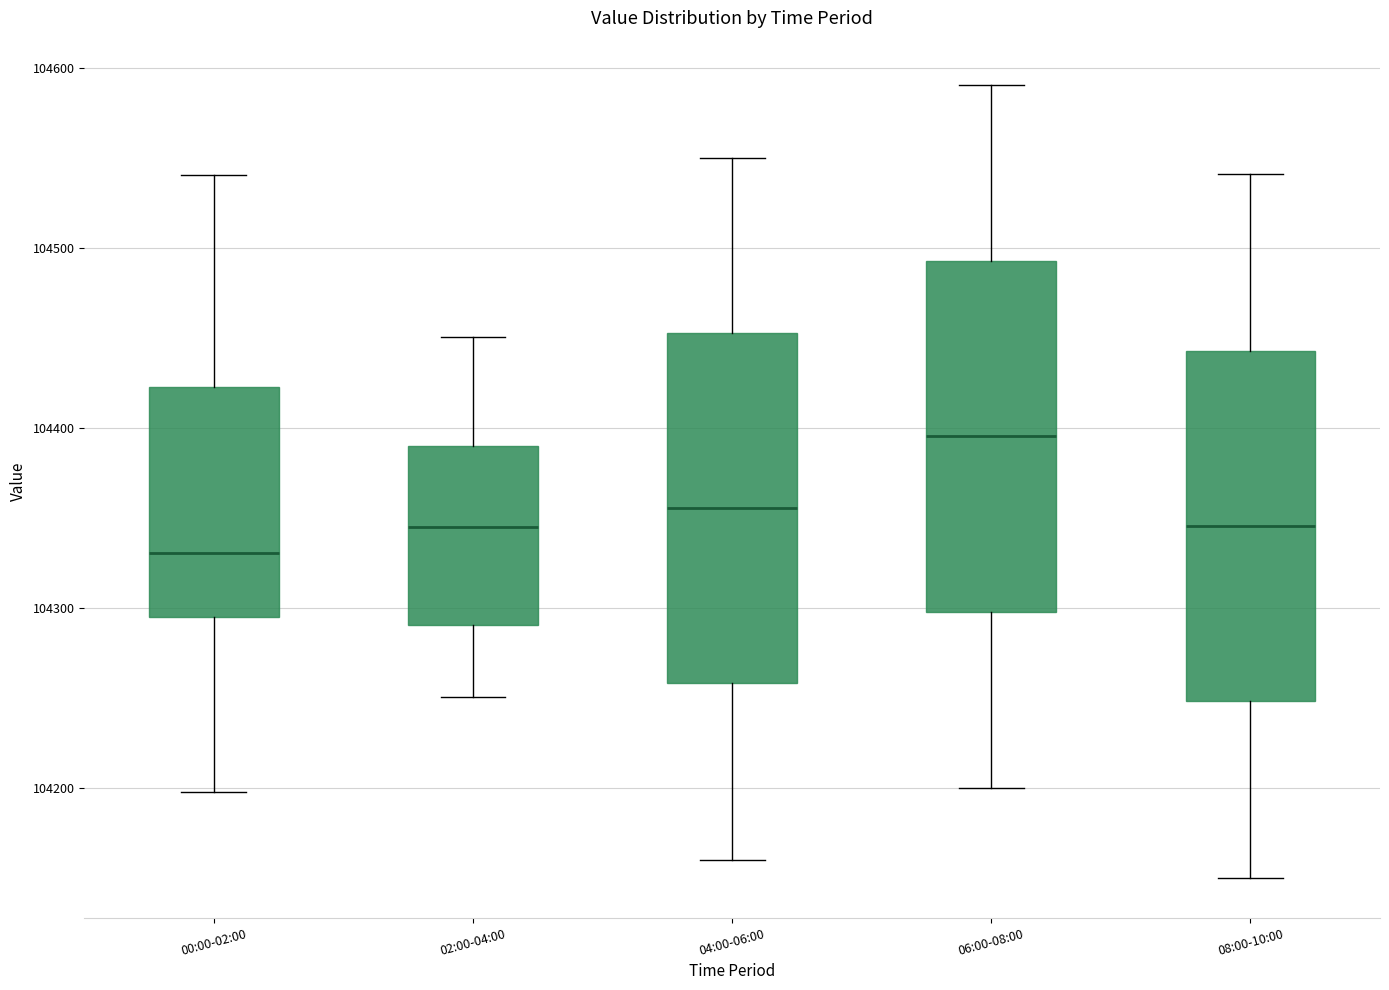

Where does the upper whisker of the box for 06:00-08:00 end on the y-axis? The values are not printed on the chart, so give them approximately, as read against the axis.

104590